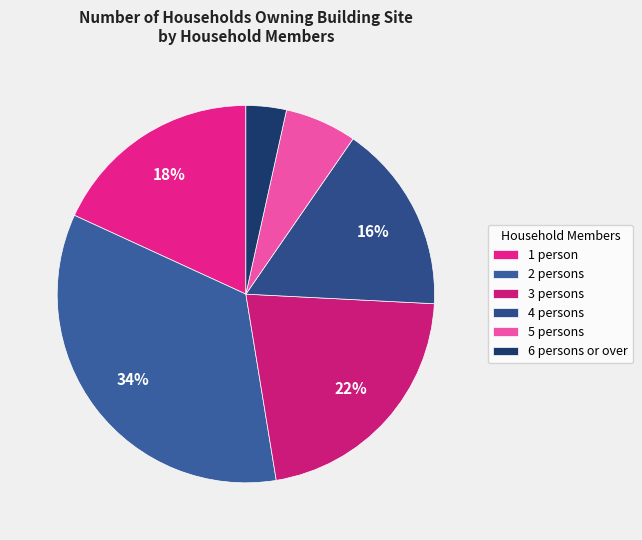

Rank the categories by value from lowest to highest.

6 persons or over, 5 persons, 4 persons, 1 person, 3 persons, 2 persons